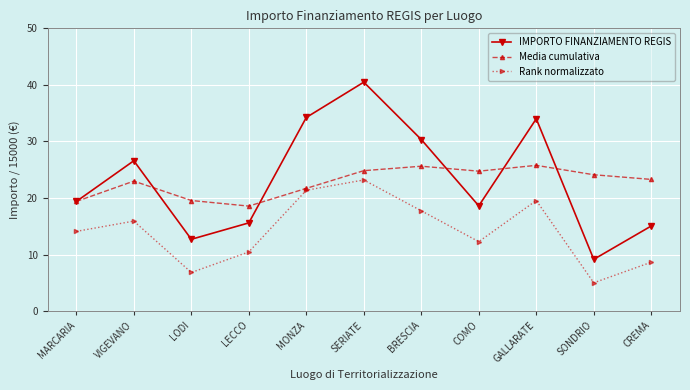

True or false: IMPORTO FINANZIAMENTO REGIS and Rank normalizzato cross at least once.

False